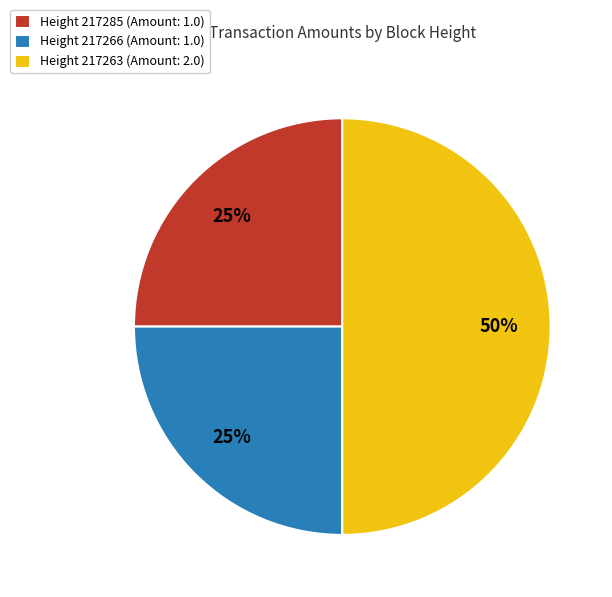

Is the sum of Height 217263 (Amount: 2.0) and Height 217285 (Amount: 1.0) greater than half?

Yes